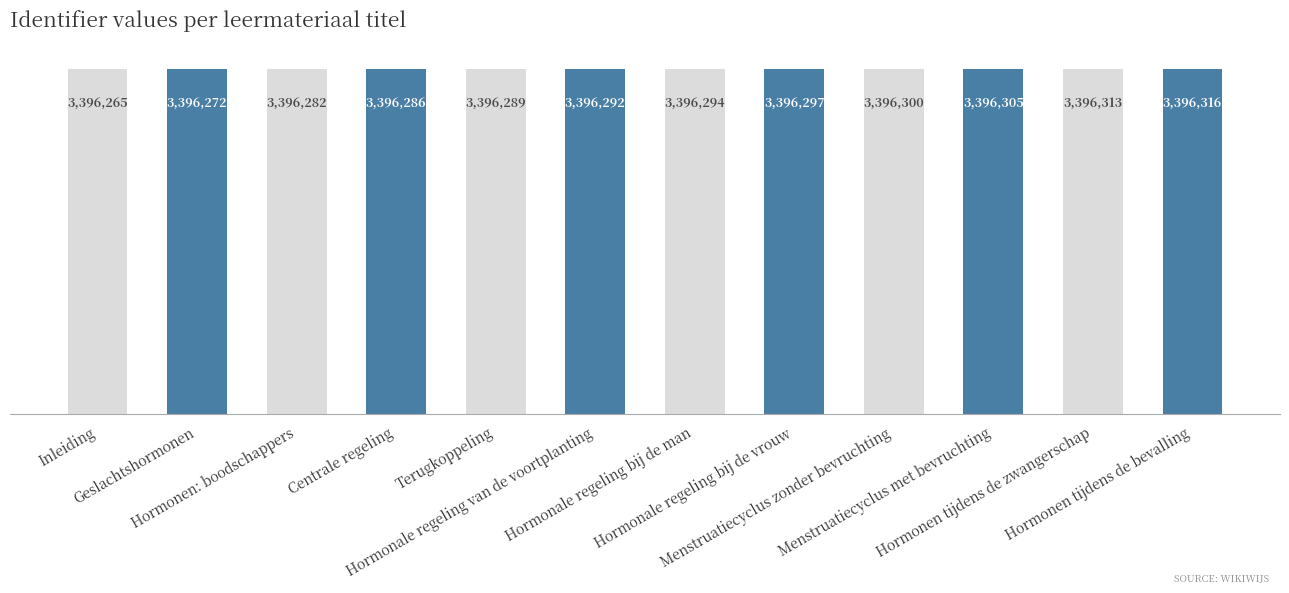

What is the change in value from Geslachtshormonen to Menstruatiecyclus met bevruchting?

+33